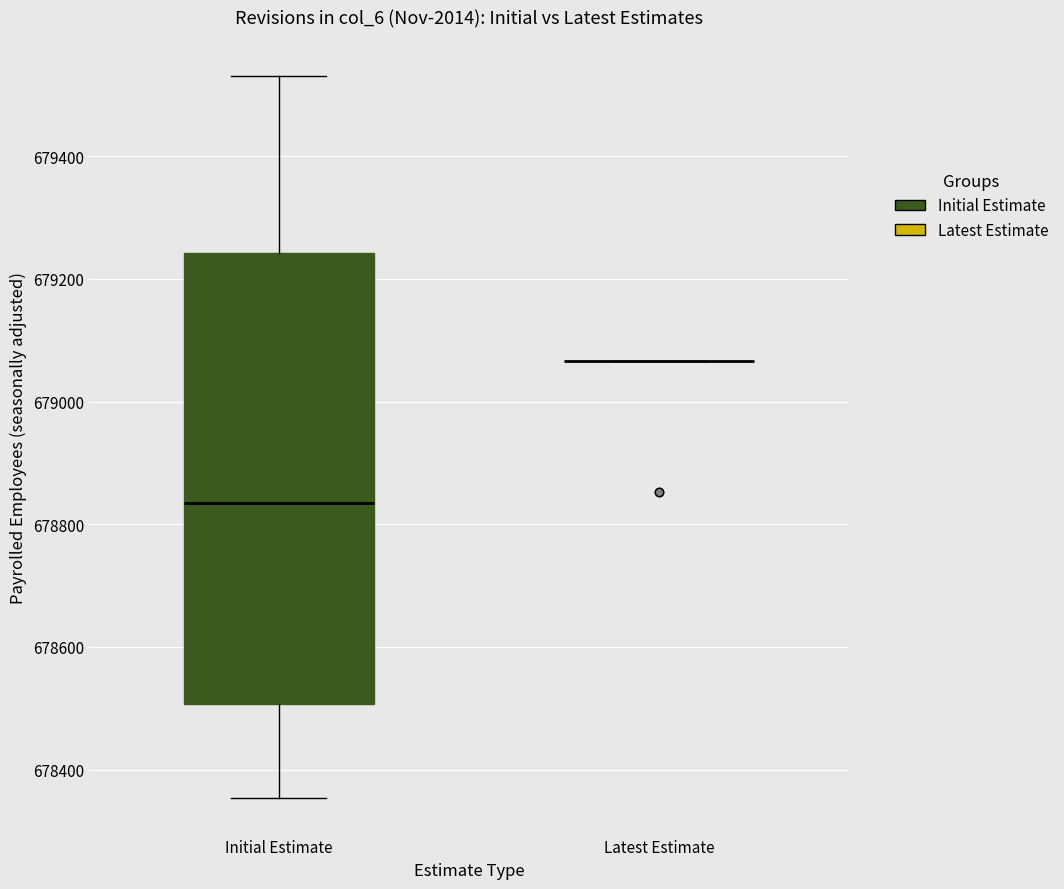

Where does the median line of the box for Initial Estimate sit on the y-axis? The values are not printed on the chart, so give them approximately, as read against the axis.

678840